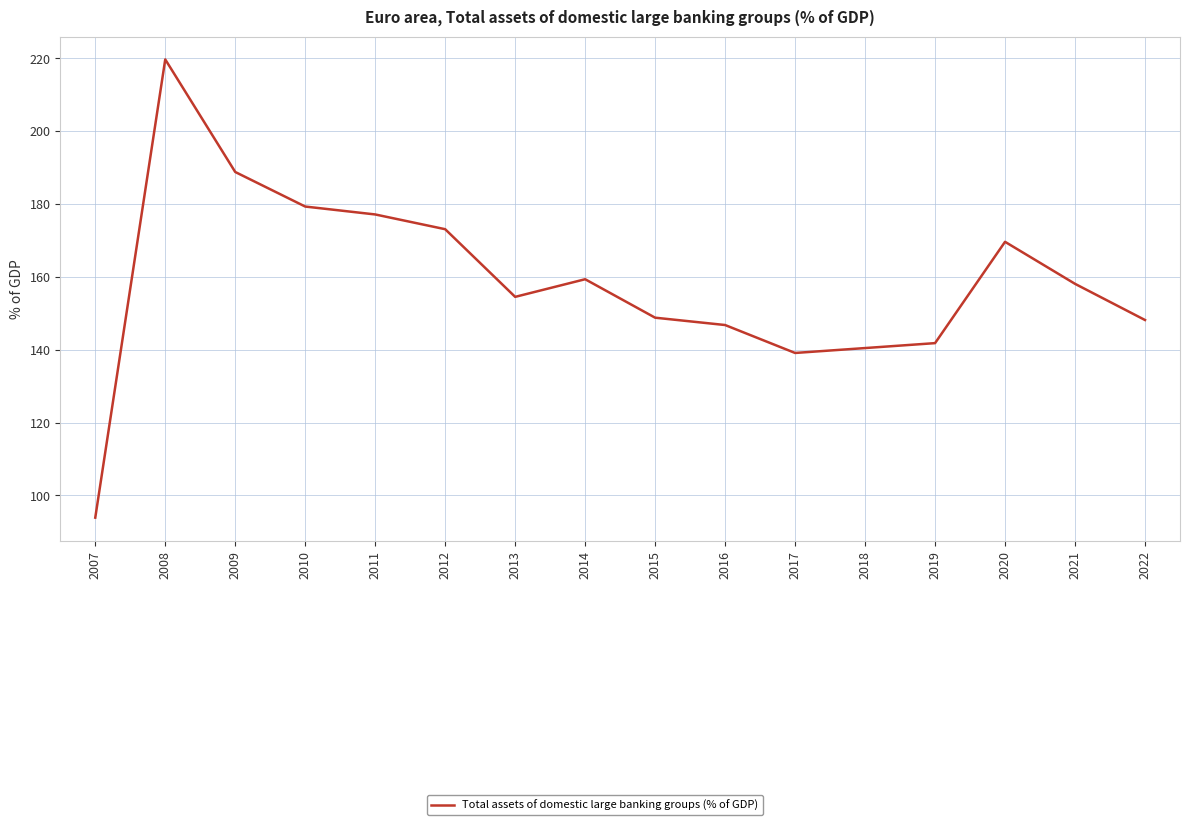

What is the minimum value shown in the chart?

93.9